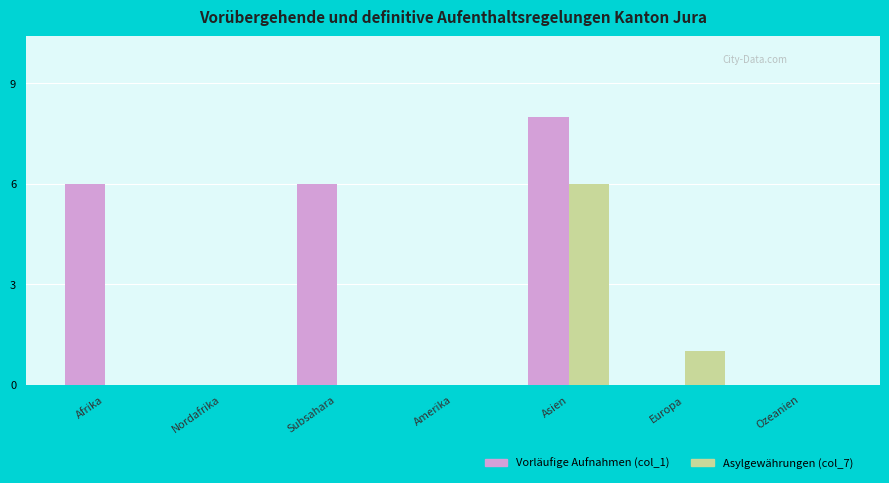

Are the bars horizontal?

No